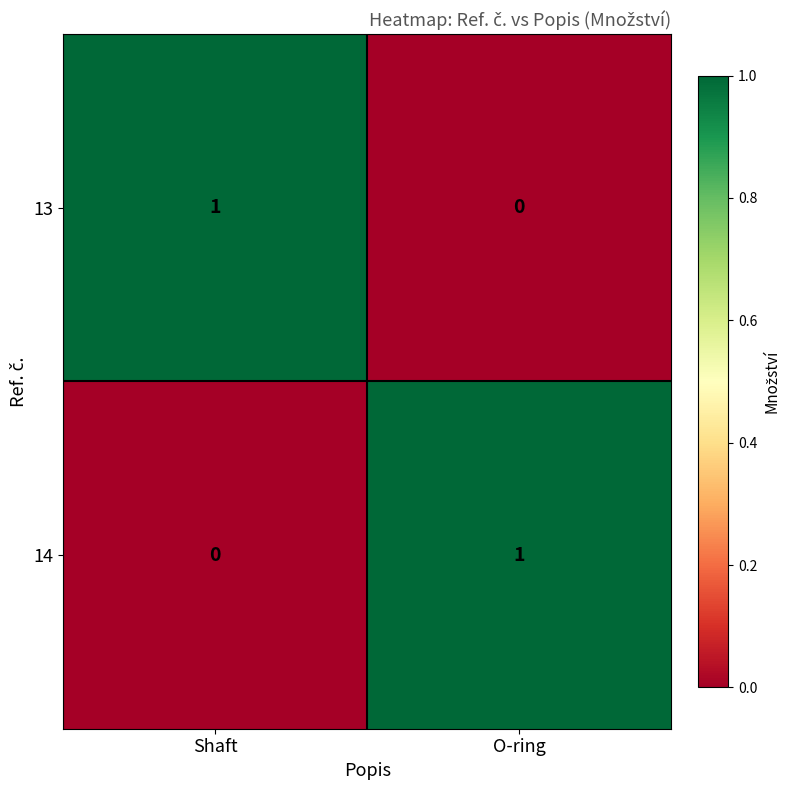

At which label is 14 closest to 0?

Shaft